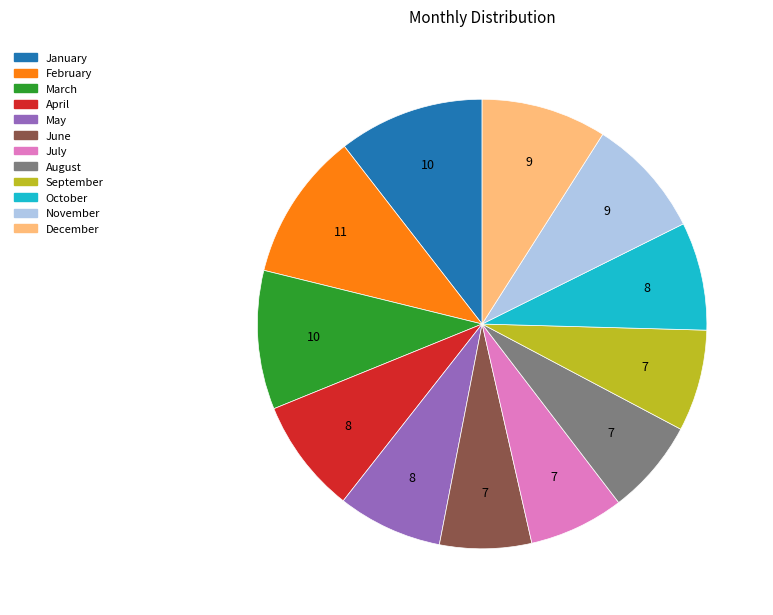

Combined, do May and June account for over 50%?

No